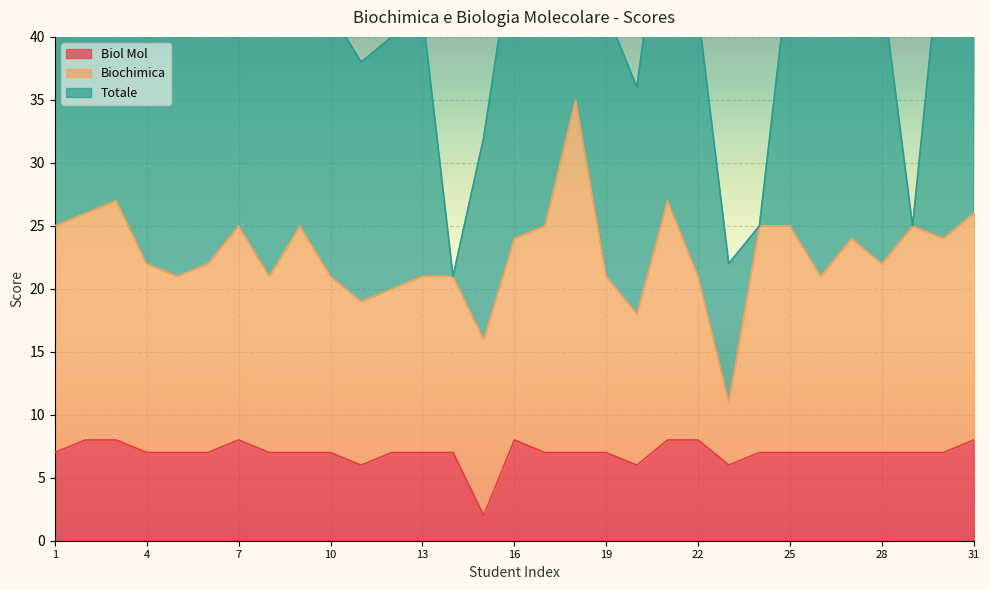

What are all the series names shown in the legend?

Biol Mol, Biochimica, Totale